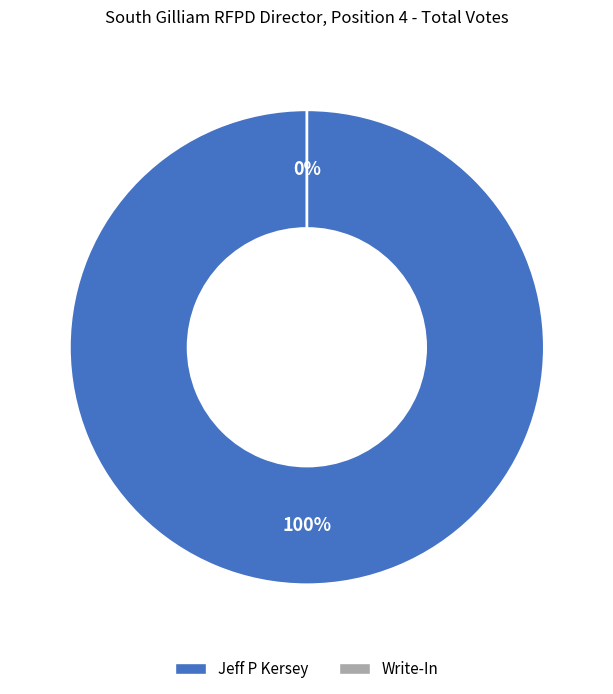

Which slice is the smallest?

Write-In